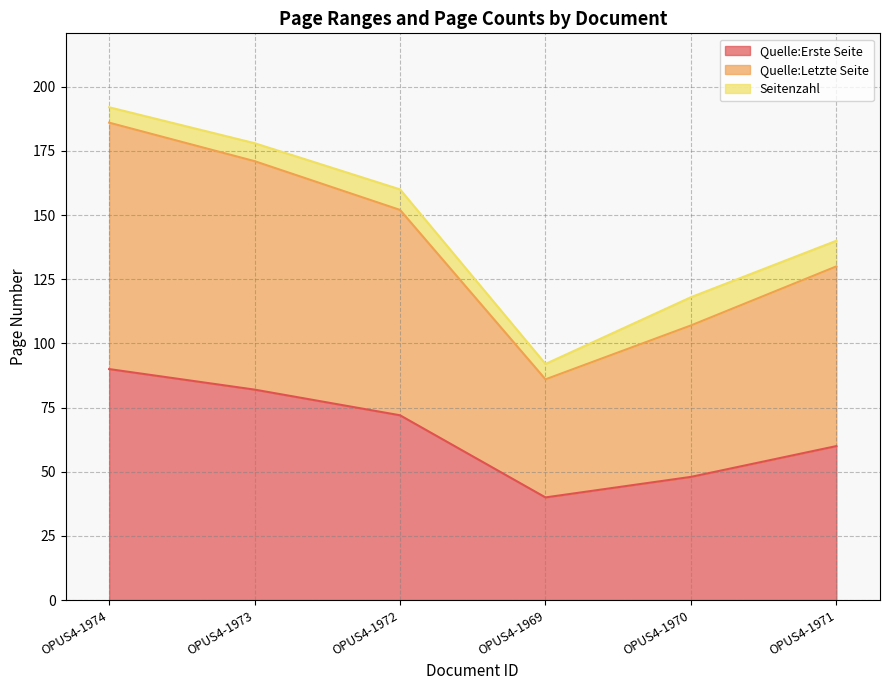

What is the difference between the Quelle:Letzte Seite values at OPUS4-1974 and OPUS4-1972?

32